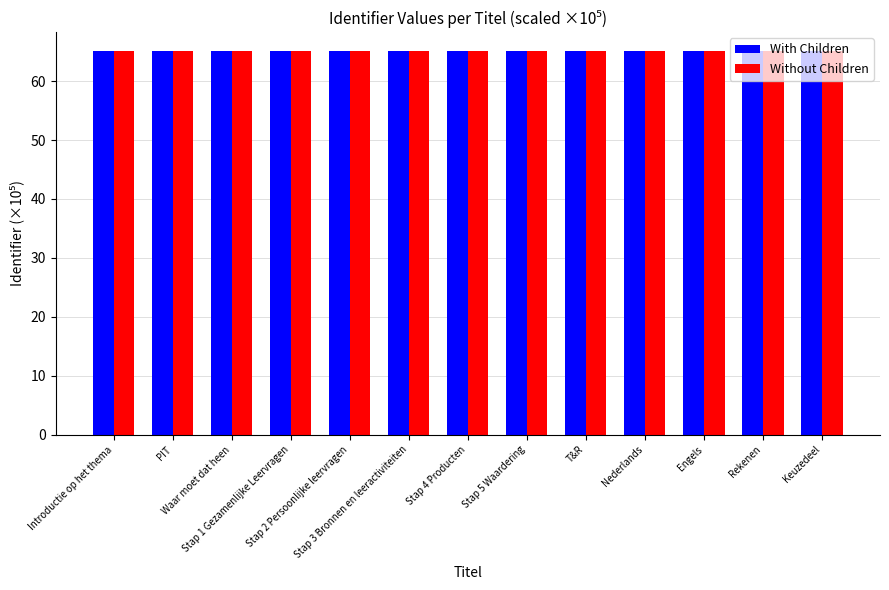

Are the bars horizontal?

No